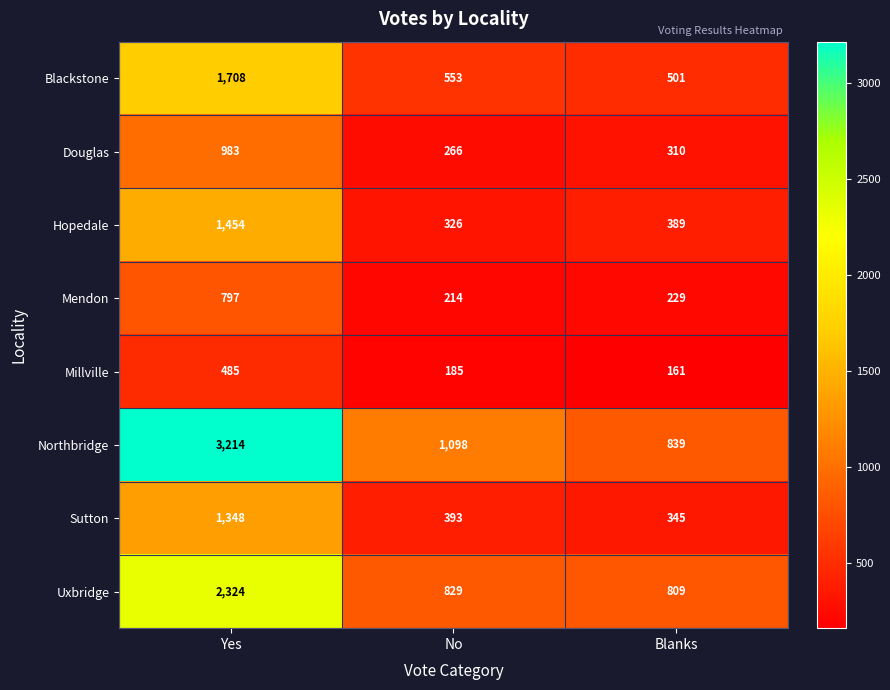

At which label is Blackstone closest to 1104?

No